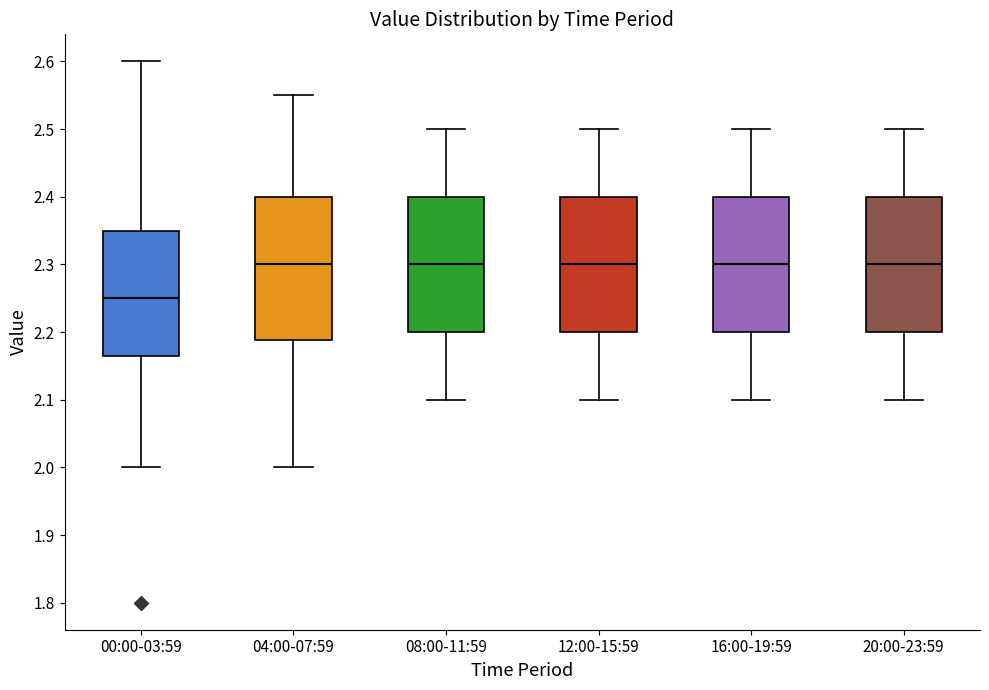

Reading left to right, transcribe this box plot: for each box, give where its median line is, the range the box spans, and where its two whiskers end, as read against the y-axis. The values are not printed on the chart, so give them approximately, as read against the axis.

00:00-03:59: median 2.25, box 2.17 to 2.35, whiskers 2.00 to 2.60
04:00-07:59: median 2.30, box 2.19 to 2.40, whiskers 2.00 to 2.55
08:00-11:59: median 2.30, box 2.20 to 2.40, whiskers 2.10 to 2.50
12:00-15:59: median 2.30, box 2.20 to 2.40, whiskers 2.10 to 2.50
16:00-19:59: median 2.30, box 2.20 to 2.40, whiskers 2.10 to 2.50
20:00-23:59: median 2.30, box 2.20 to 2.40, whiskers 2.10 to 2.50